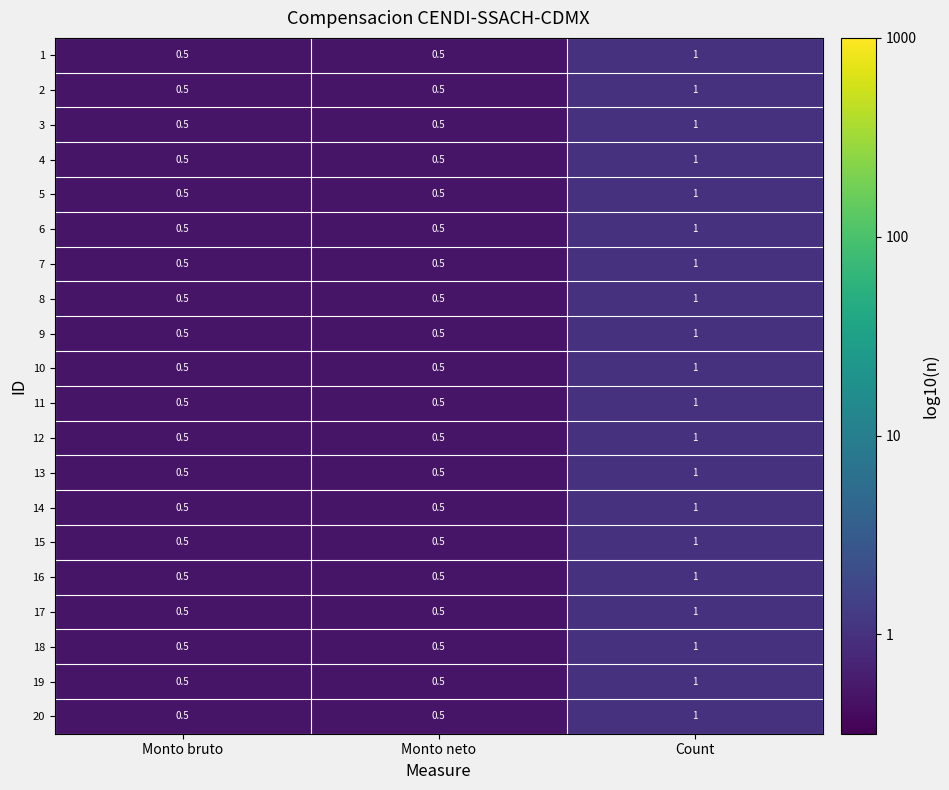

What is the lowest value of the 10 series?

0.5